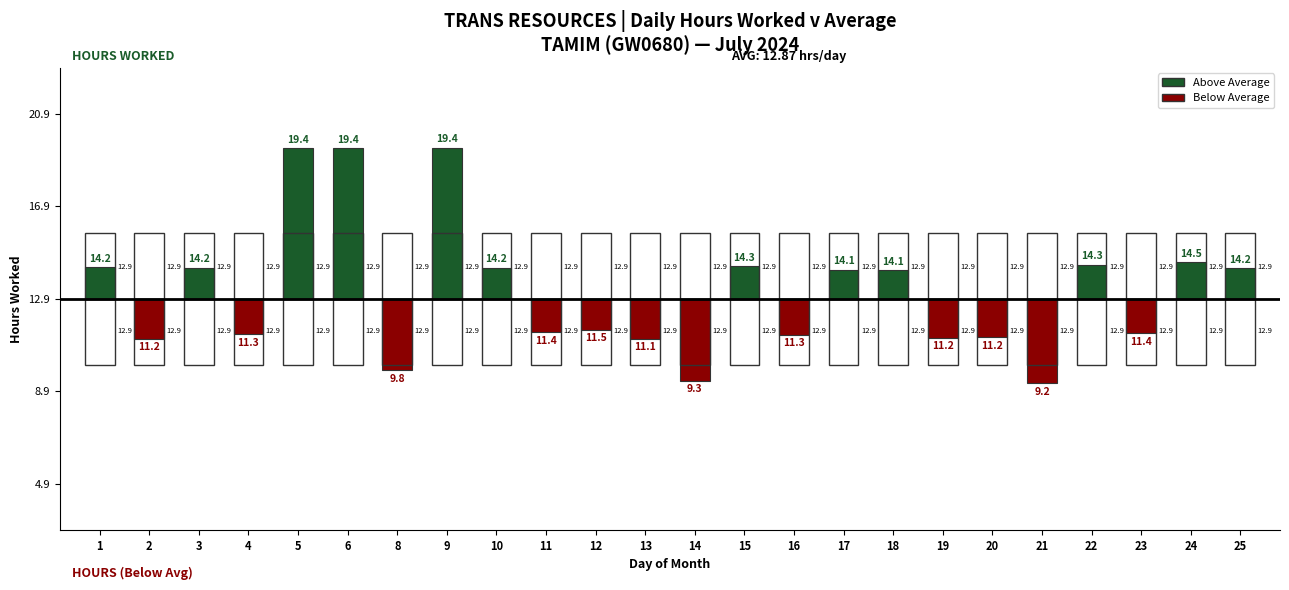

How many groups of bars are there?

24